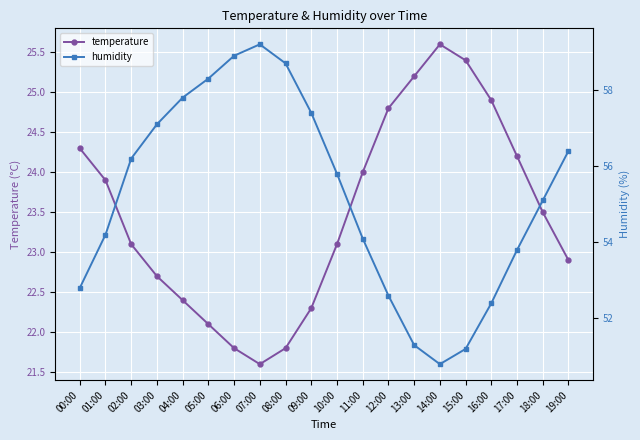

The value of humidity at 02:00 is 73.8. True or false?

False